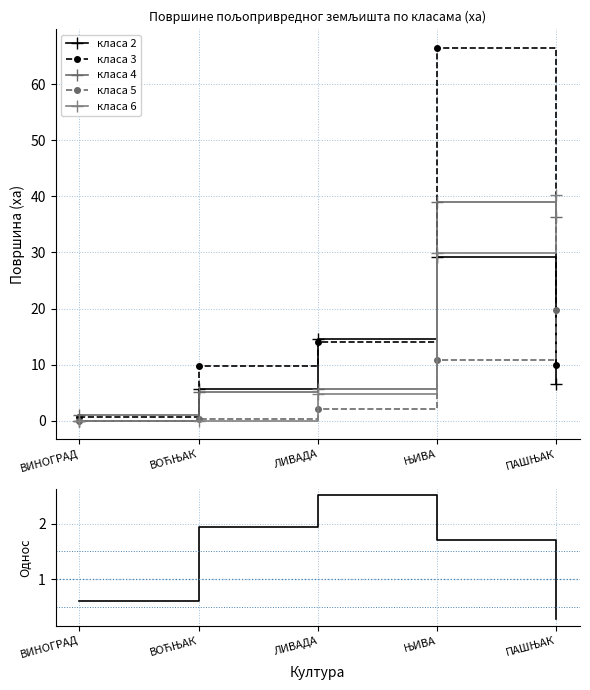

What is the difference between the highest and lowest values at ЊИВА?

64.8